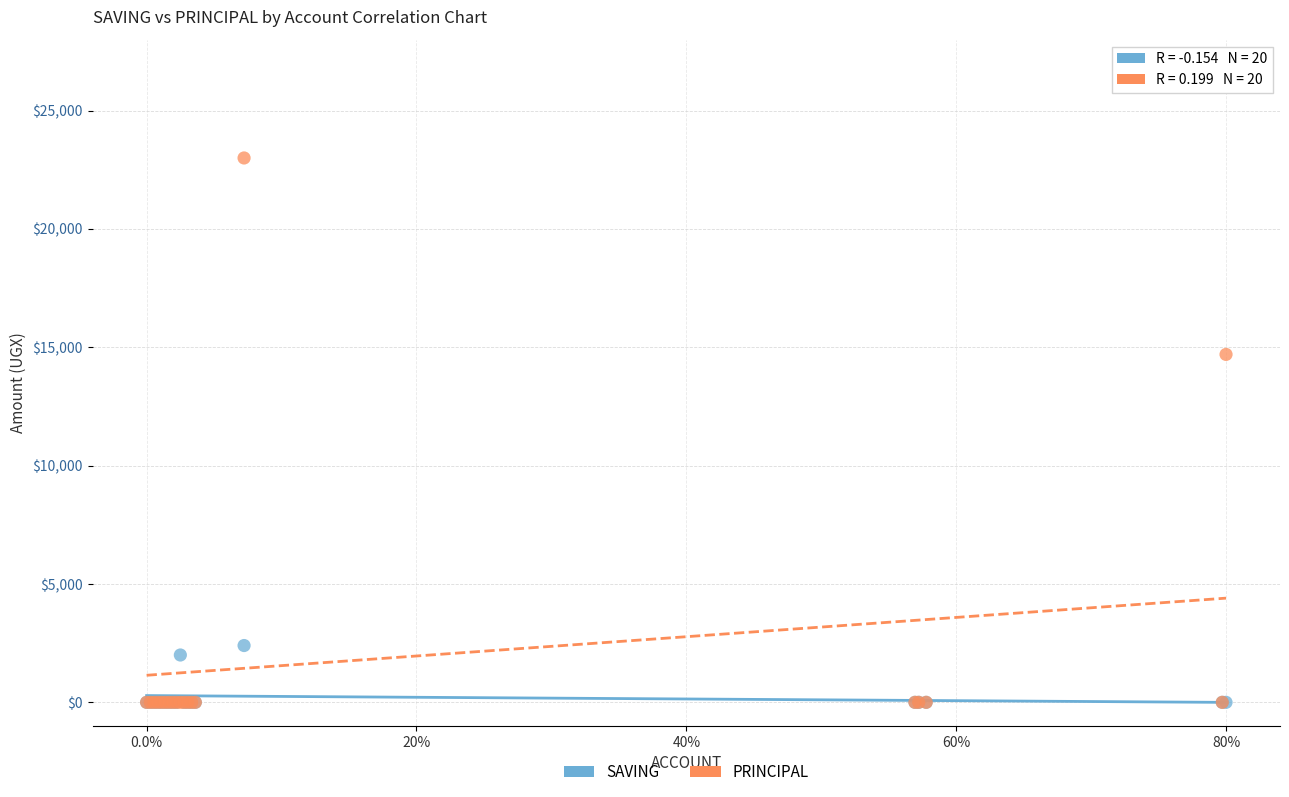

In the PRINCIPAL series, what Y value is closest to 11500?

14700